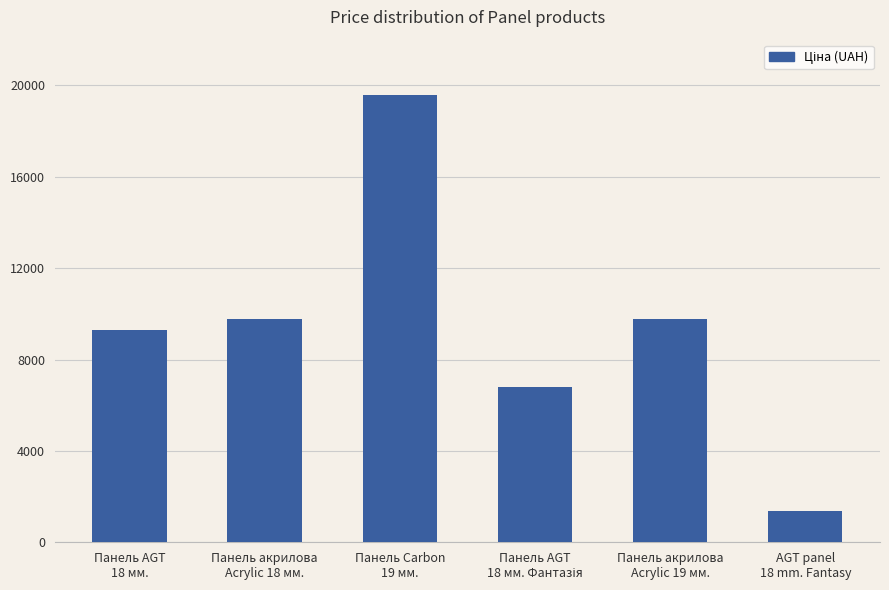

What is the approximate value at Панель AGT
18 мм.?

9290.5